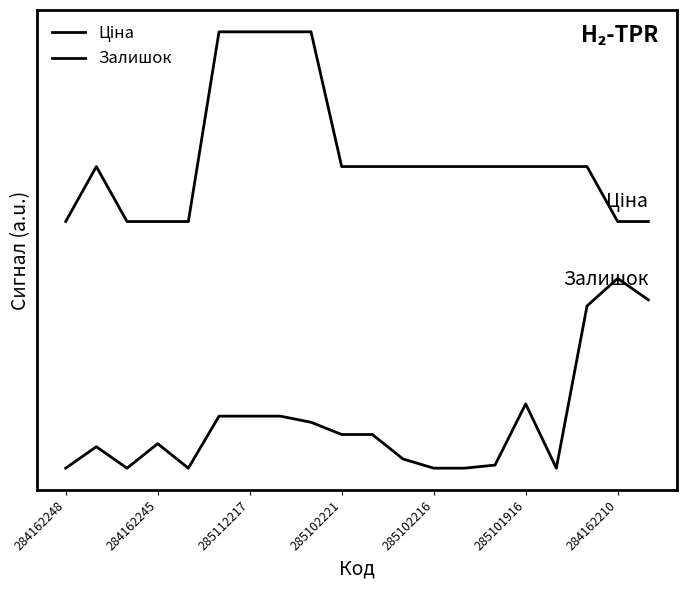

True or false: Ціна and Залишок cross at least once.

False